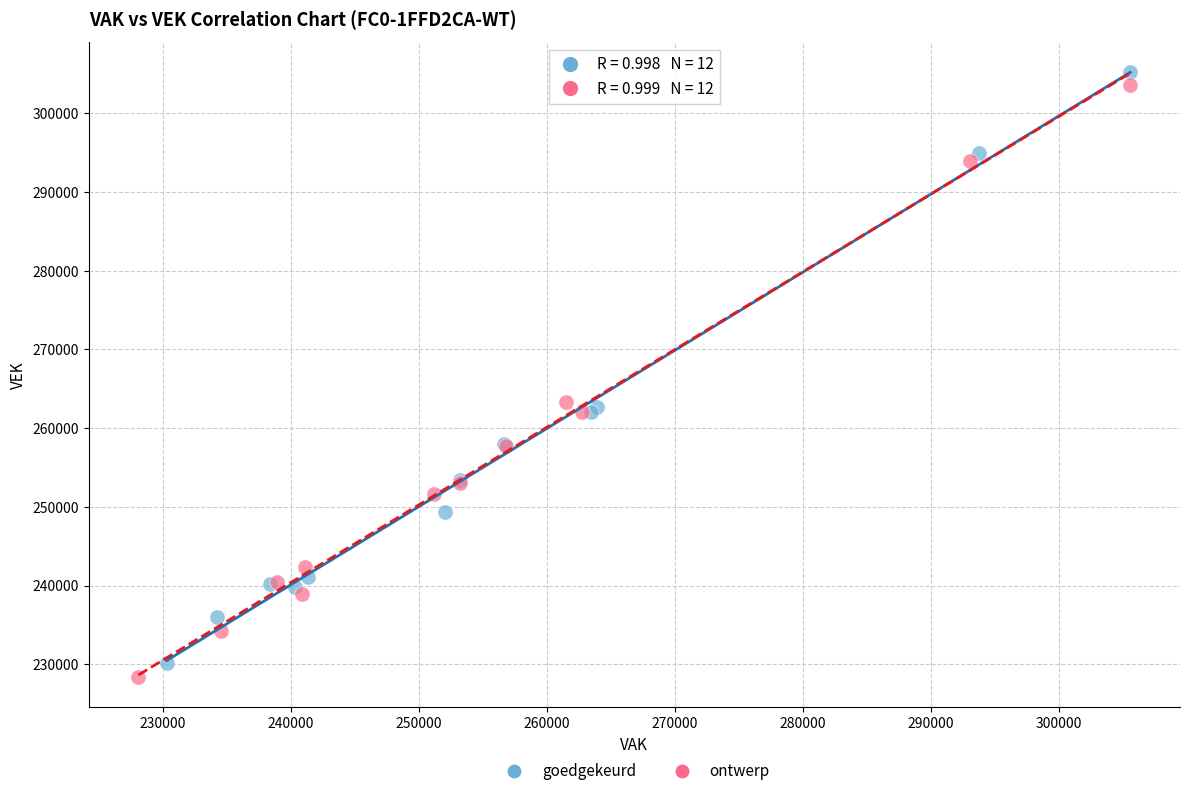

Which series has the widest spread of Y values?

ontwerp